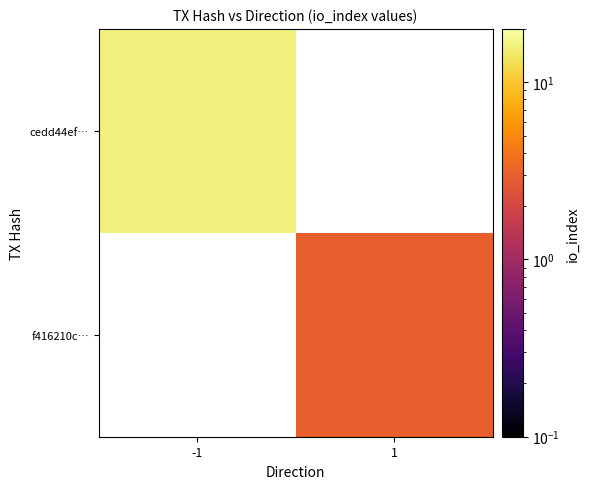

The value of f416210c… at 1 is 4.9. True or false?

False